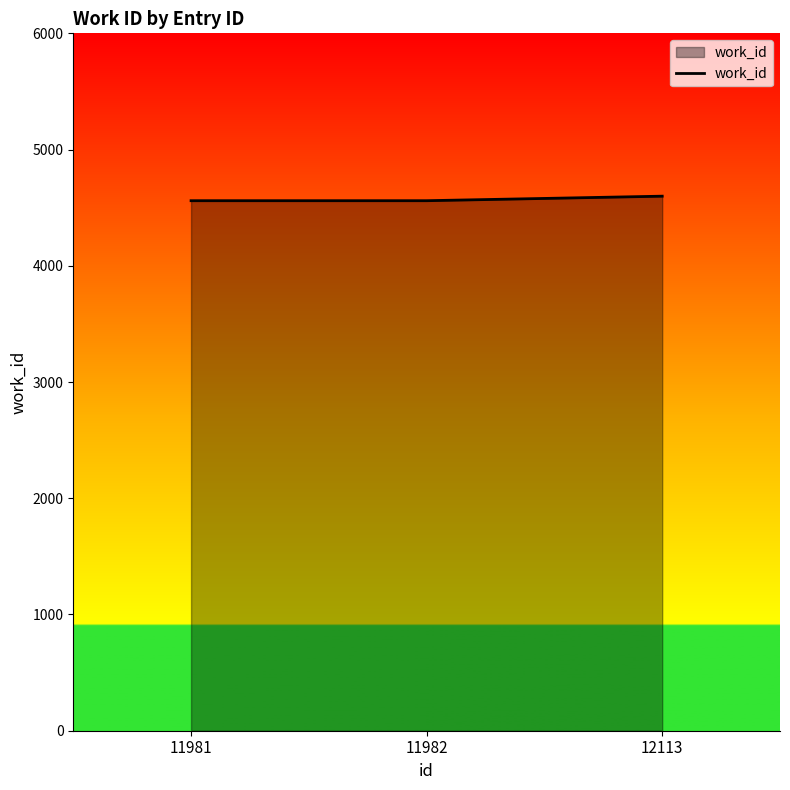

The value at 12113 is 1968. True or false?

False